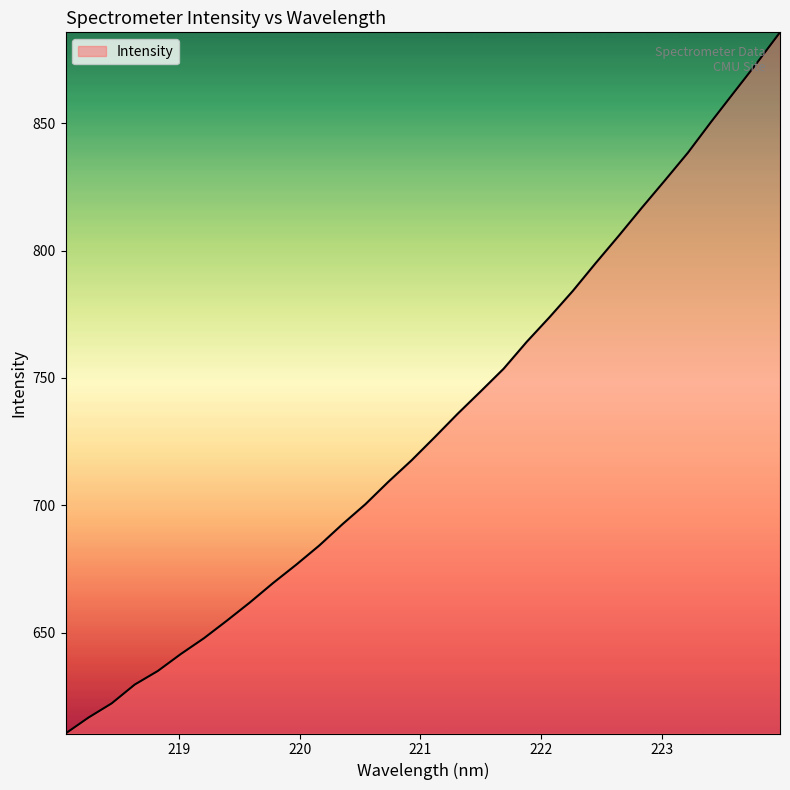

What is the smallest value displayed?

610.4